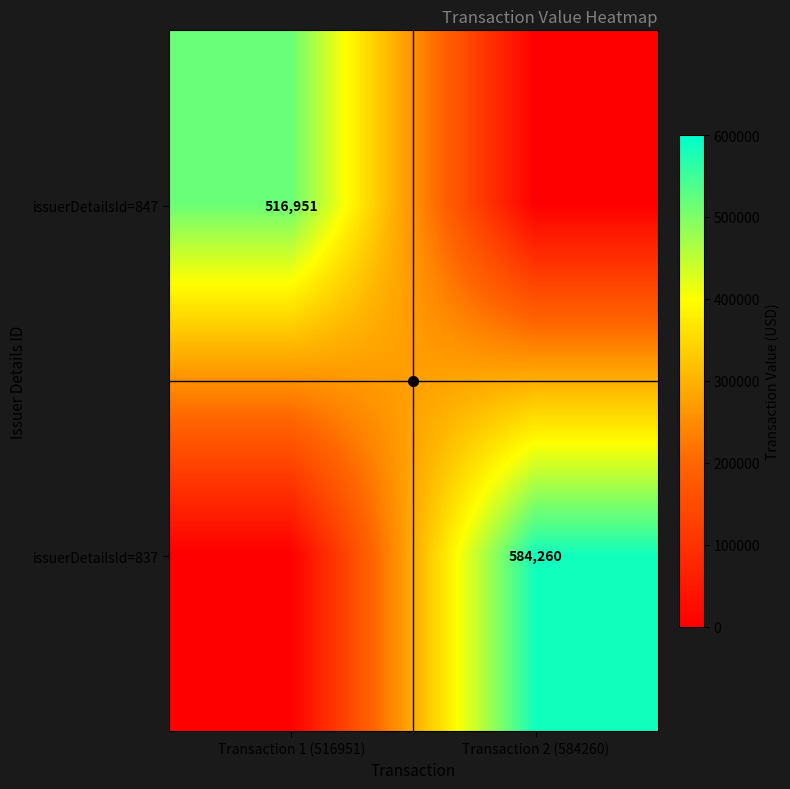

At which label does issuerDetailsId=847 reach its minimum?

Transaction 2 (584260)